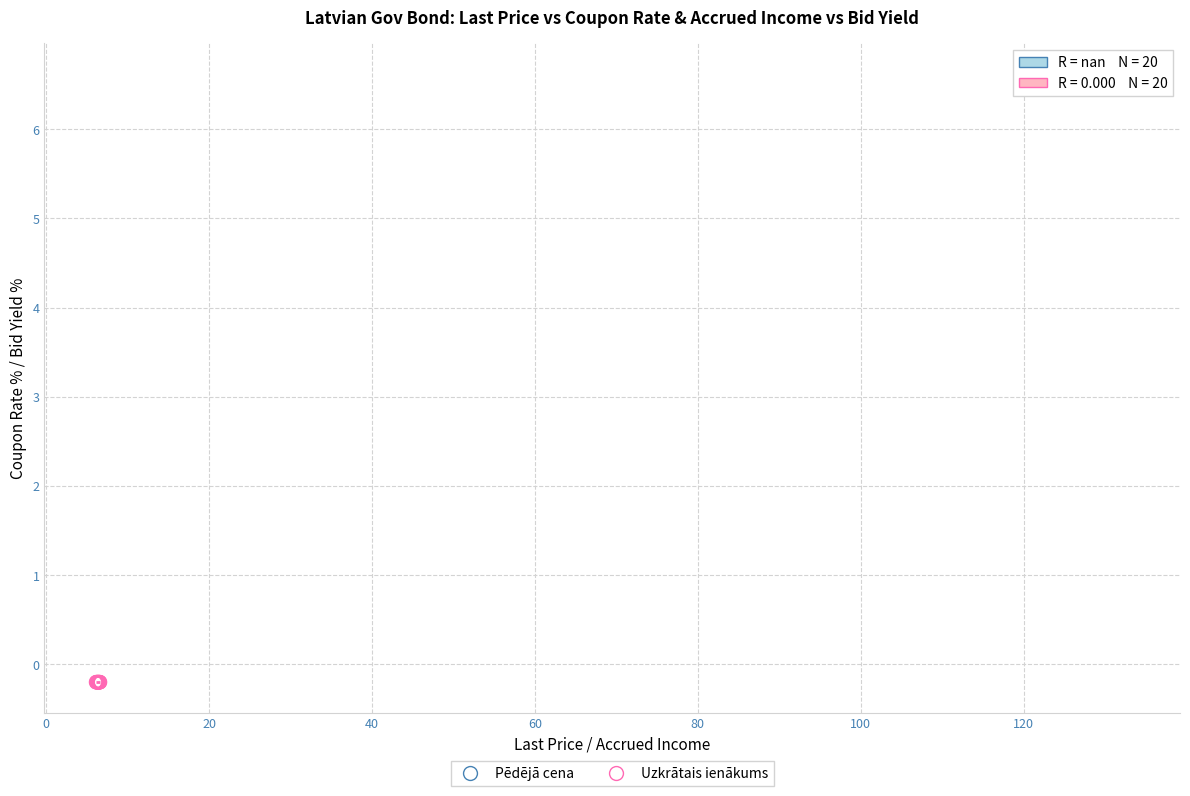

Which series reaches the minimum Y coordinate?

Uzkrātais ienākums